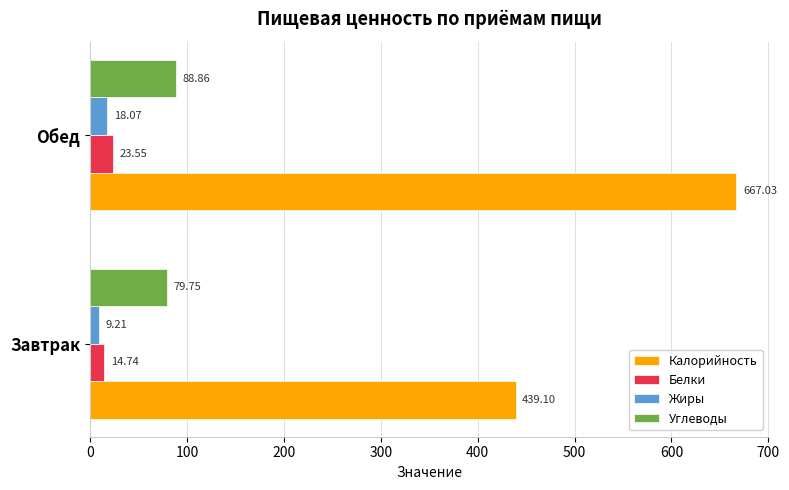

At which category does the chart reach its peak across all series?

Обед